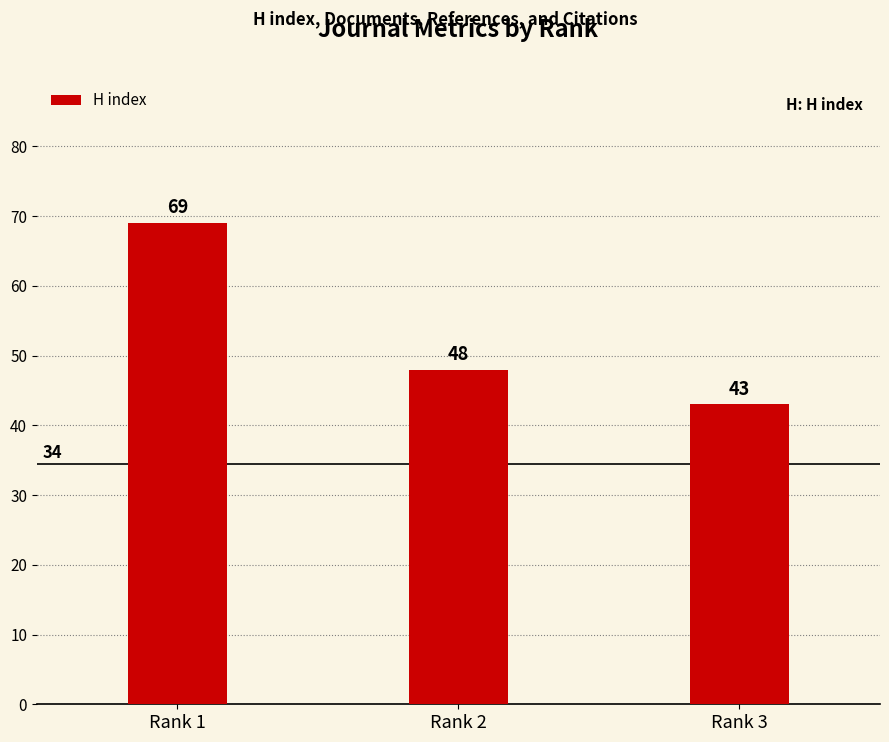

What is the ratio of the value at Rank 3 to the value at Rank 1?

0.6